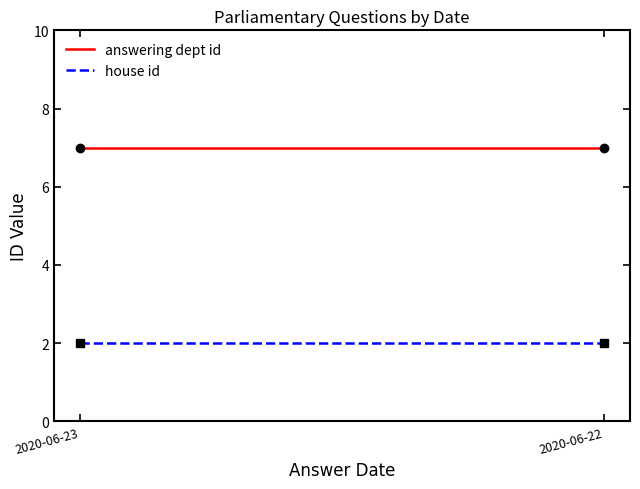

Which has a higher value, 2020-06-22 or 2020-06-23?

2020-06-22